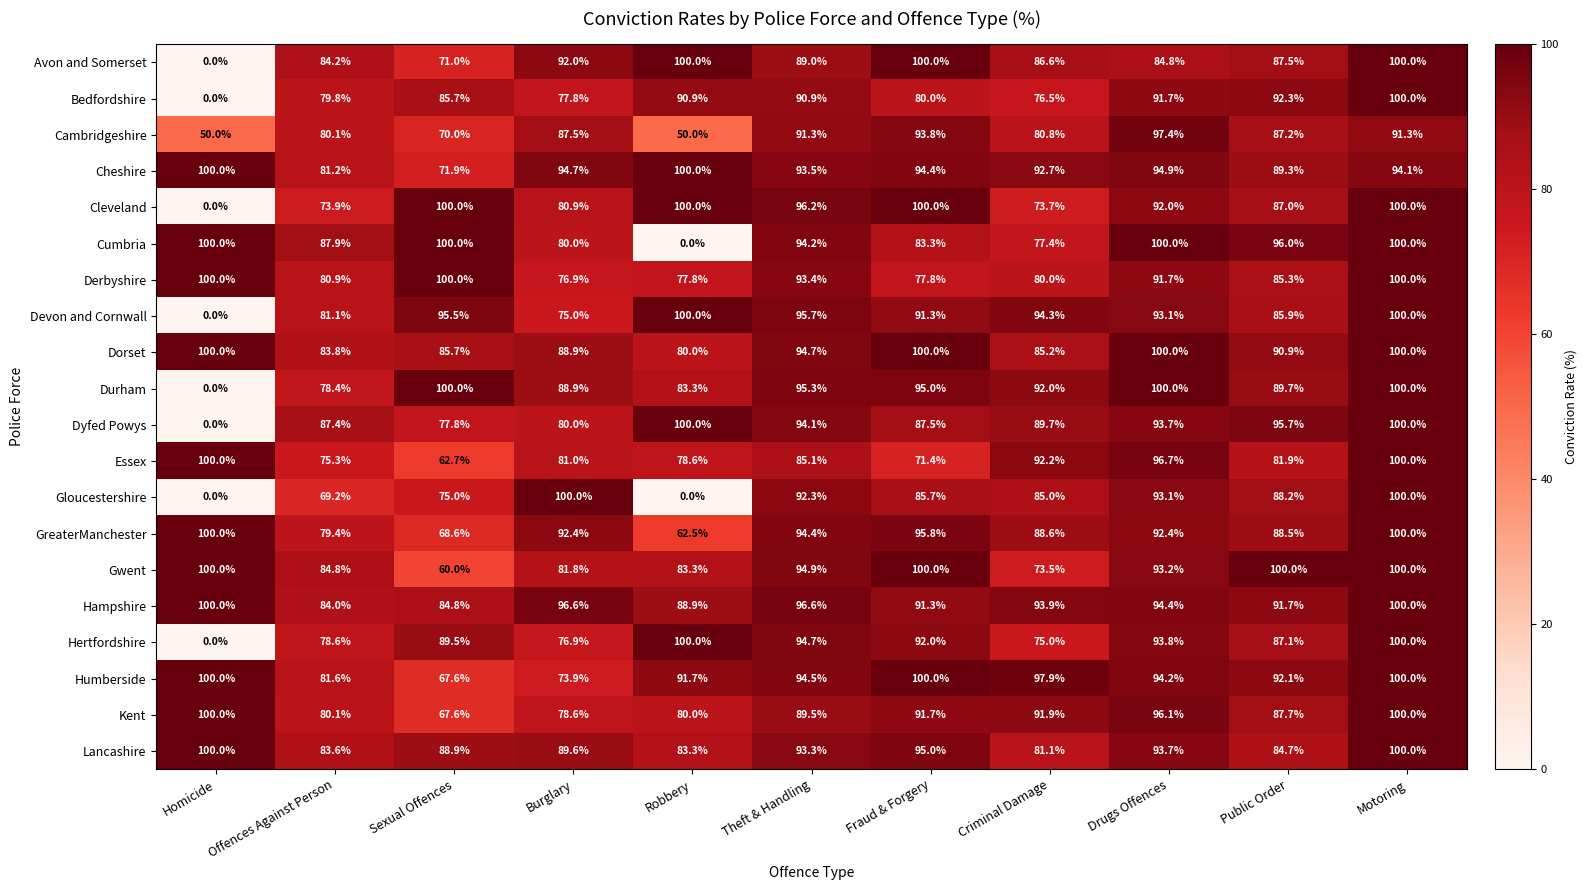

At which label does Gloucestershire first exceed 85?

Burglary